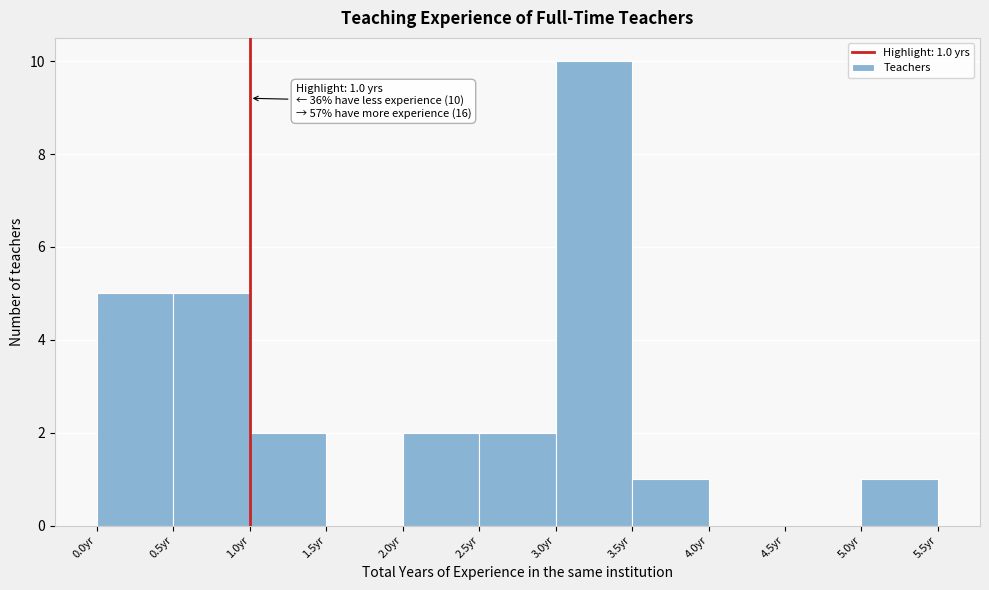

Which range on the x-axis has the tallest bar?

3.0 to 3.5